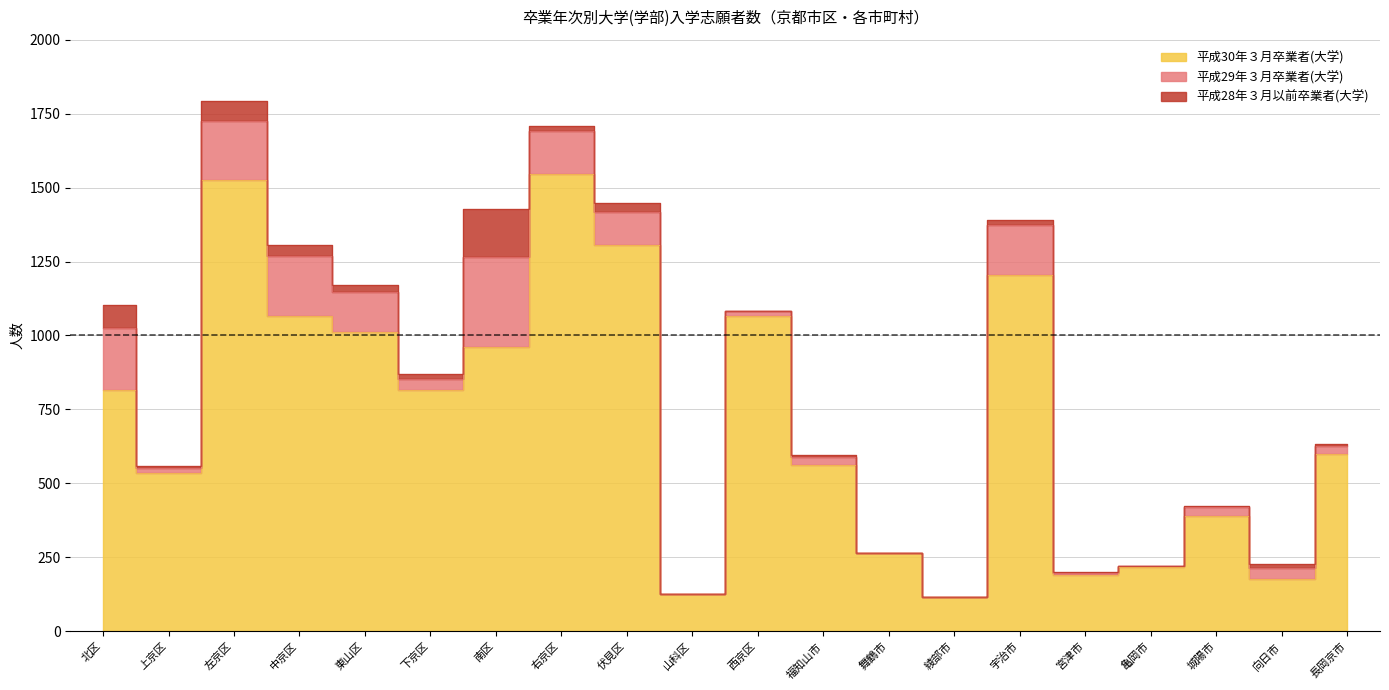

True or false: 平成30年３月卒業者(大学) and 平成29年３月卒業者(大学) intersect in this chart.

False